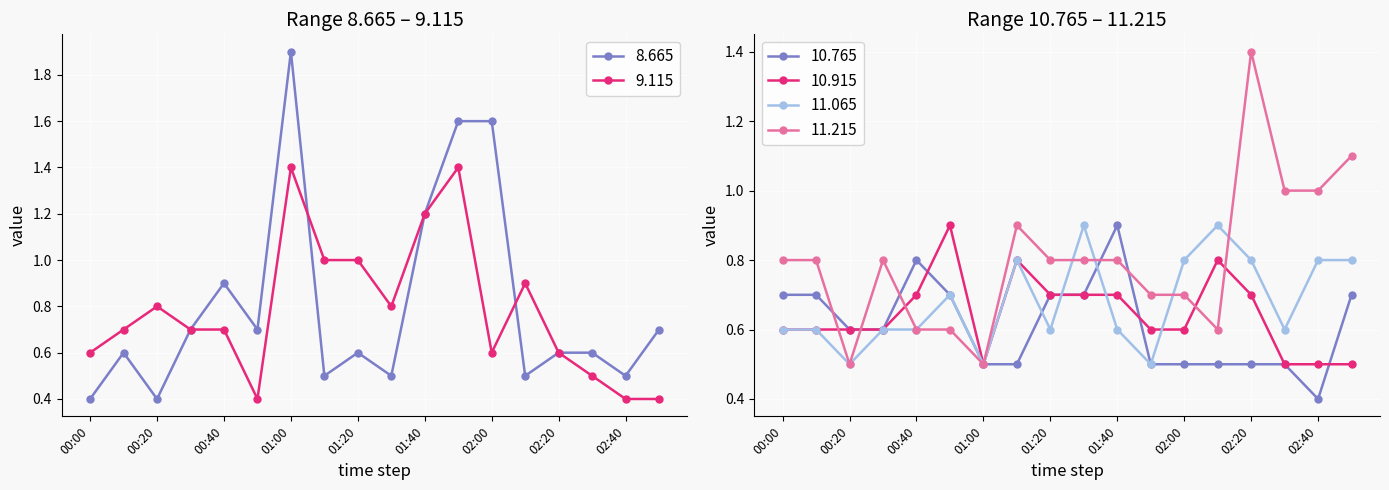

Which series changed the most between 02:00 and 02:10?

8.665